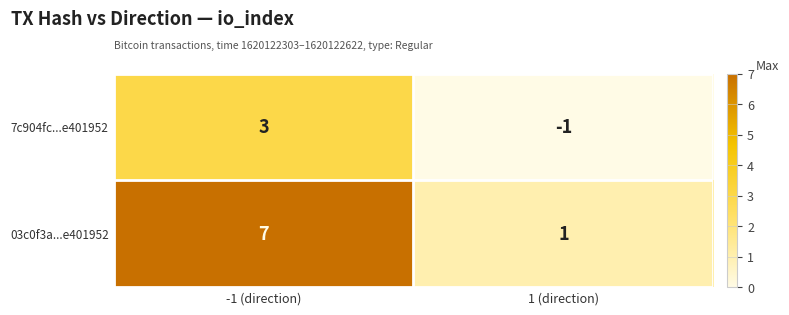

Count the number of data series in this chart.

2